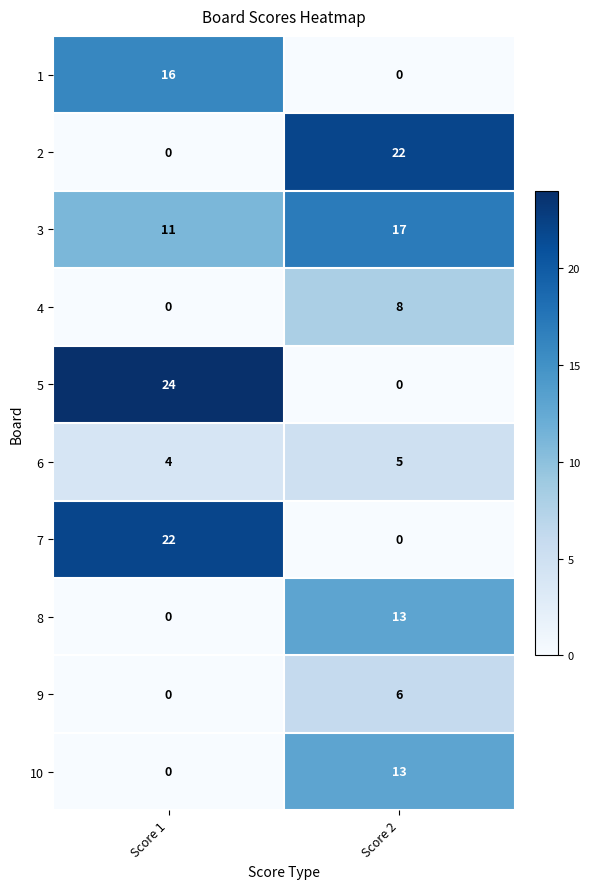

Reading left to right, list all the values displayed in this chart.

1: 16	0
2: 0	22
3: 11	17
4: 0	8
5: 24	0
6: 4	5
7: 22	0
8: 0	13
9: 0	6
10: 0	13